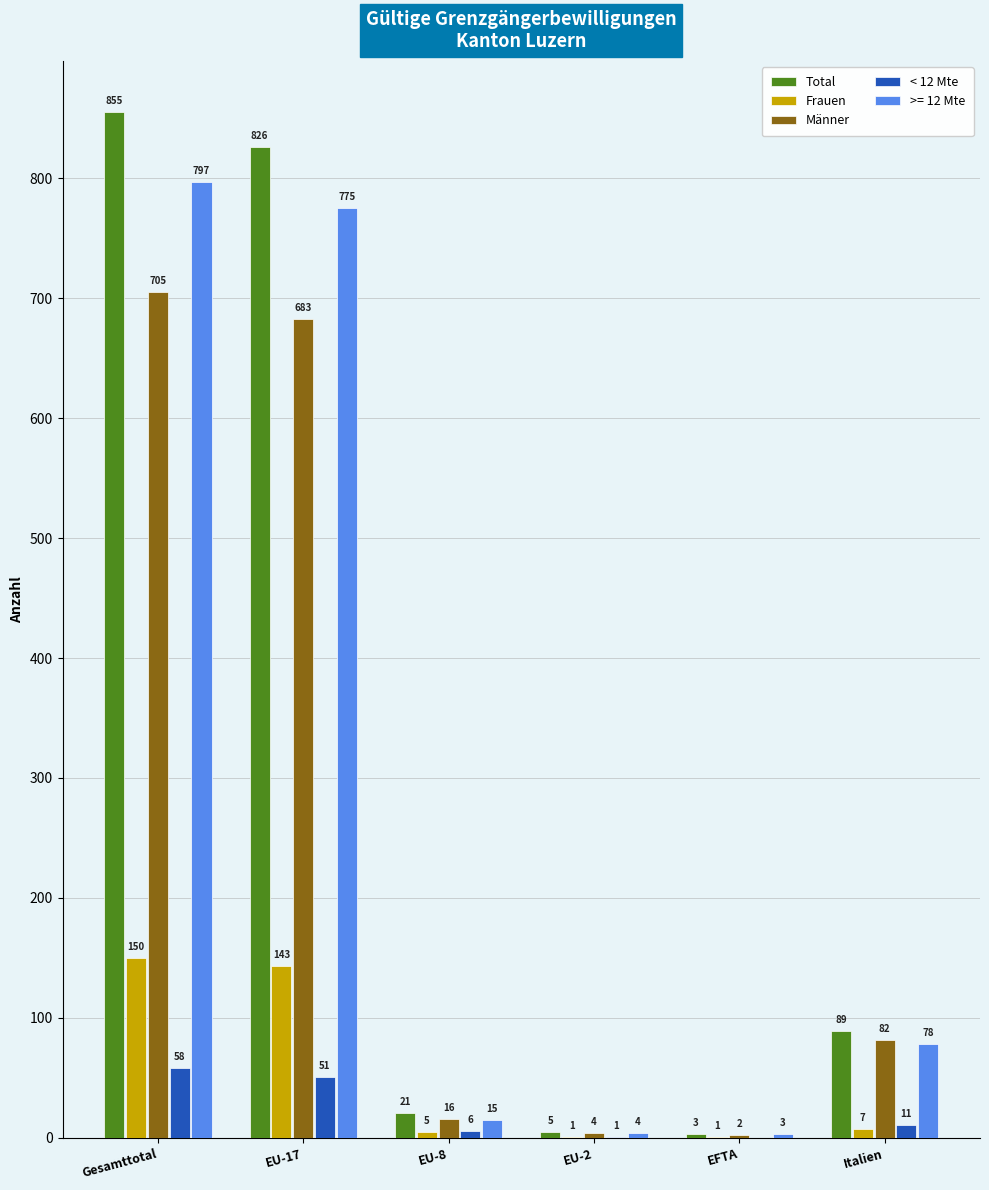

What is the sum of the >= 12 Mte values at Italien and EFTA?

81